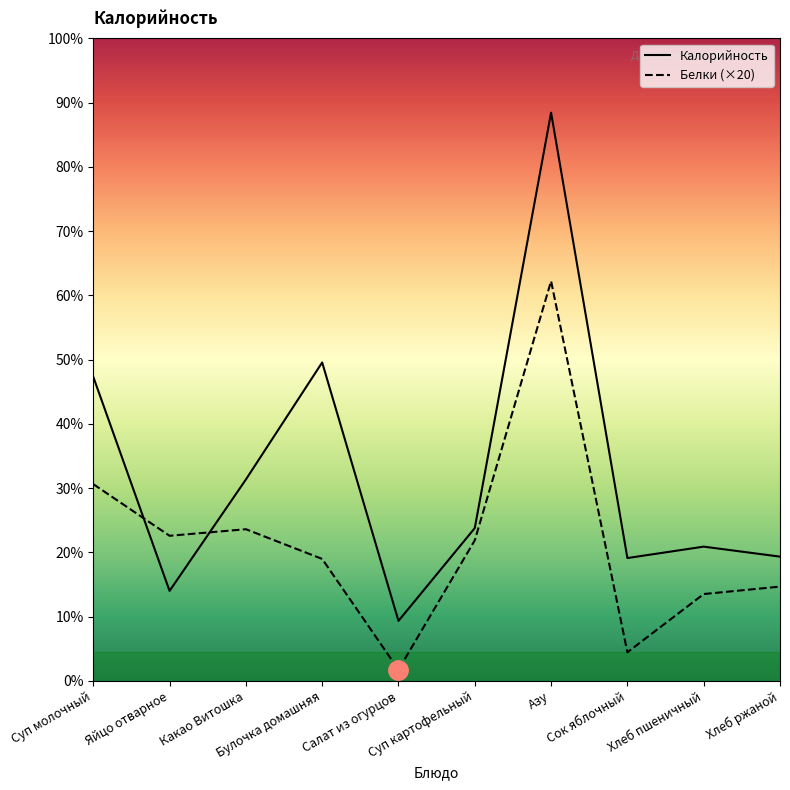

Reading left to right, what are all the values shown in this chart?

Калорийность: 213.0	63.0	141.0	223.0	42.0	107.0	398.0	86.0	94.0	87.0
Белки: 137.8	101.6	106.2	85.4	7.8	98.4	280.0	20.0	60.8	66.0